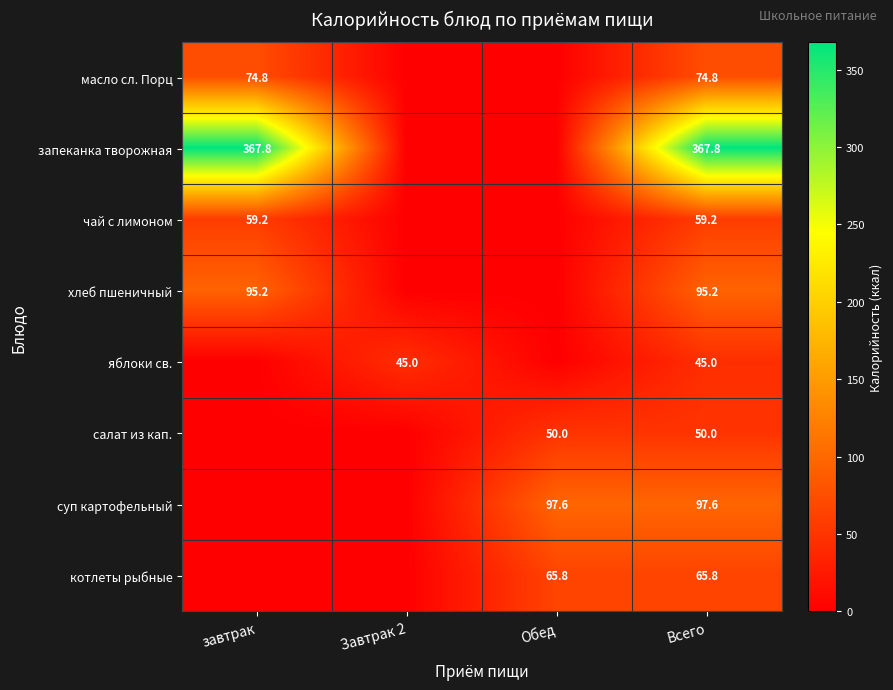

What is the difference between the highest and lowest values at завтрак?

367.8